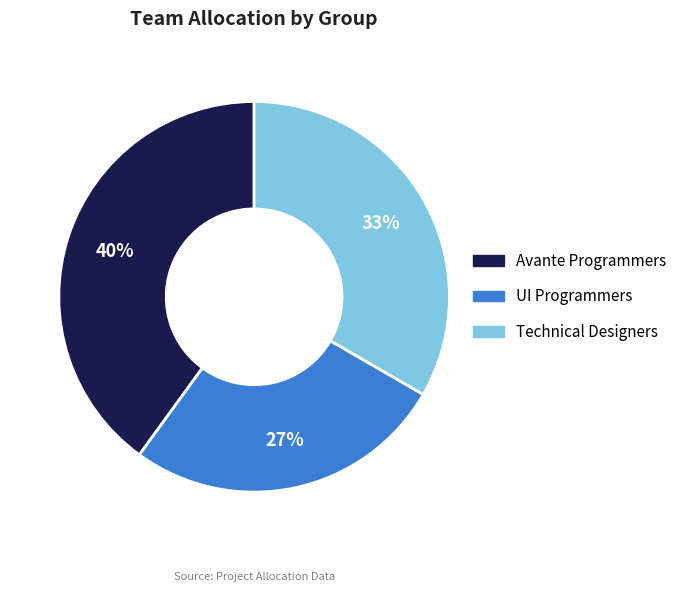

To the nearest percent, what is the difference between the largest and smallest slice percentages?

13%